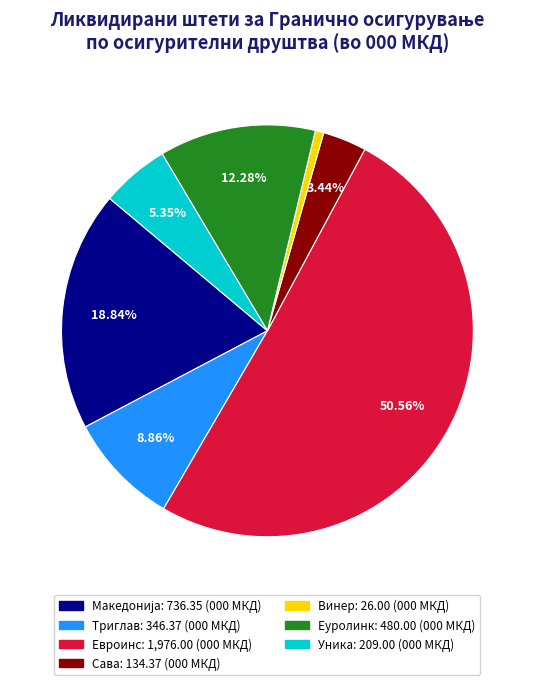

Between Винер and Уника, which is larger?

Уника